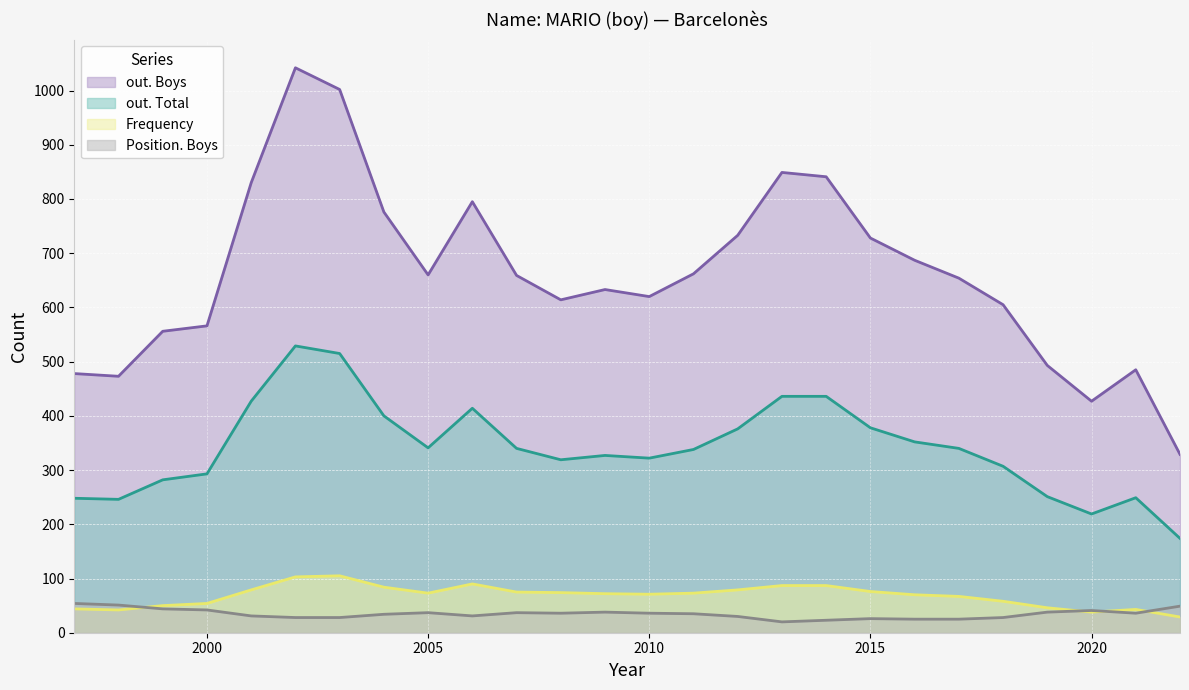

Does the chart display data point markers on the line(s)?

No